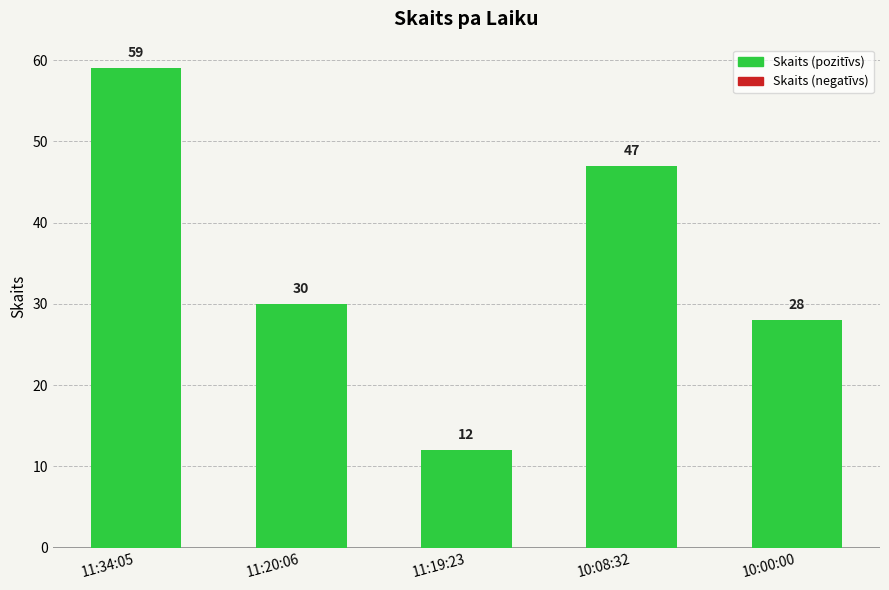

What is the change in value from 11:34:05 to 11:20:06?

-29